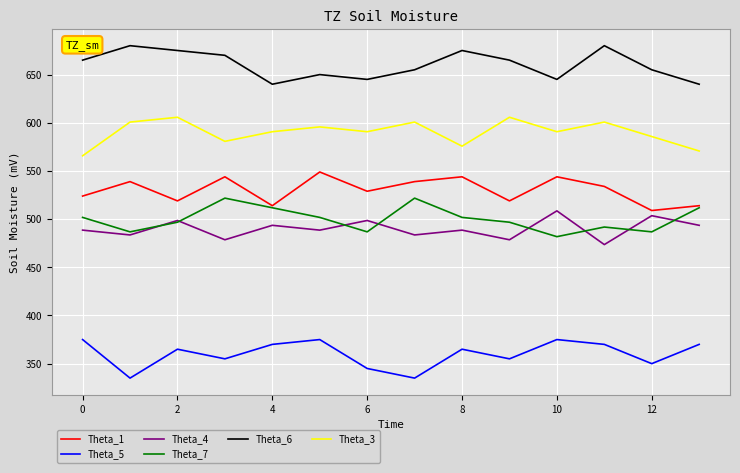

What is the smallest value displayed?

335.0